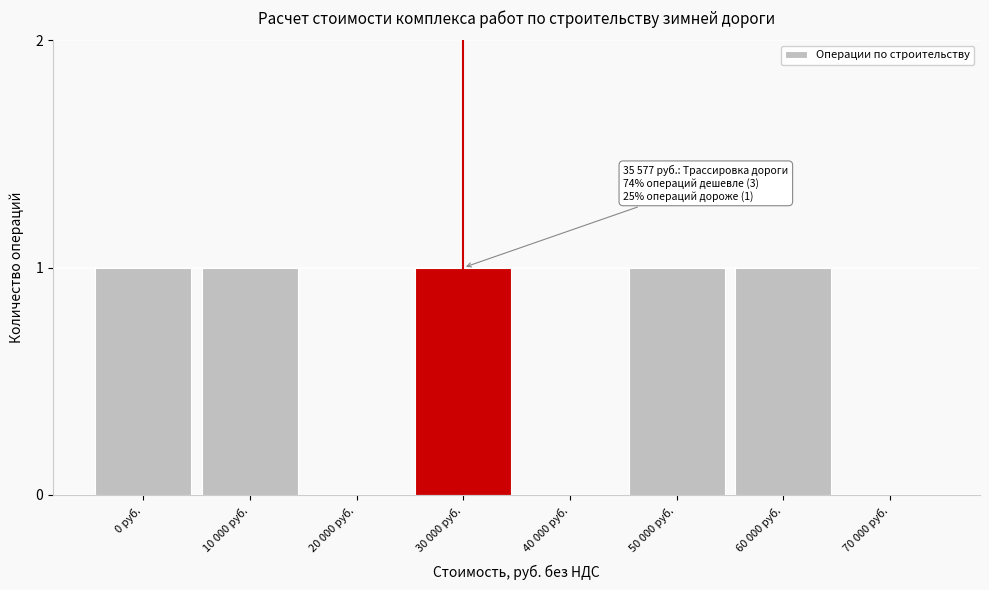

Reading left to right, what are all the values shown in this chart?

0 руб.=1	10 000 руб.=1	20 000 руб.=0	30 000 руб.=1	40 000 руб.=0	50 000 руб.=1	60 000 руб.=1	70 000 руб.=0